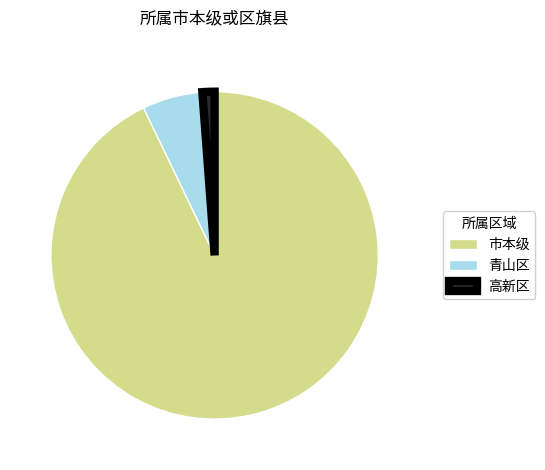

What is the largest slice in the pie chart?

市本级